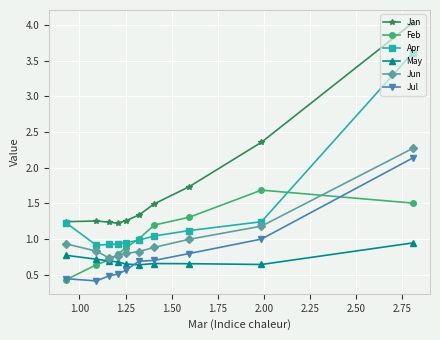

Which series has the largest total across all categories?

Jan